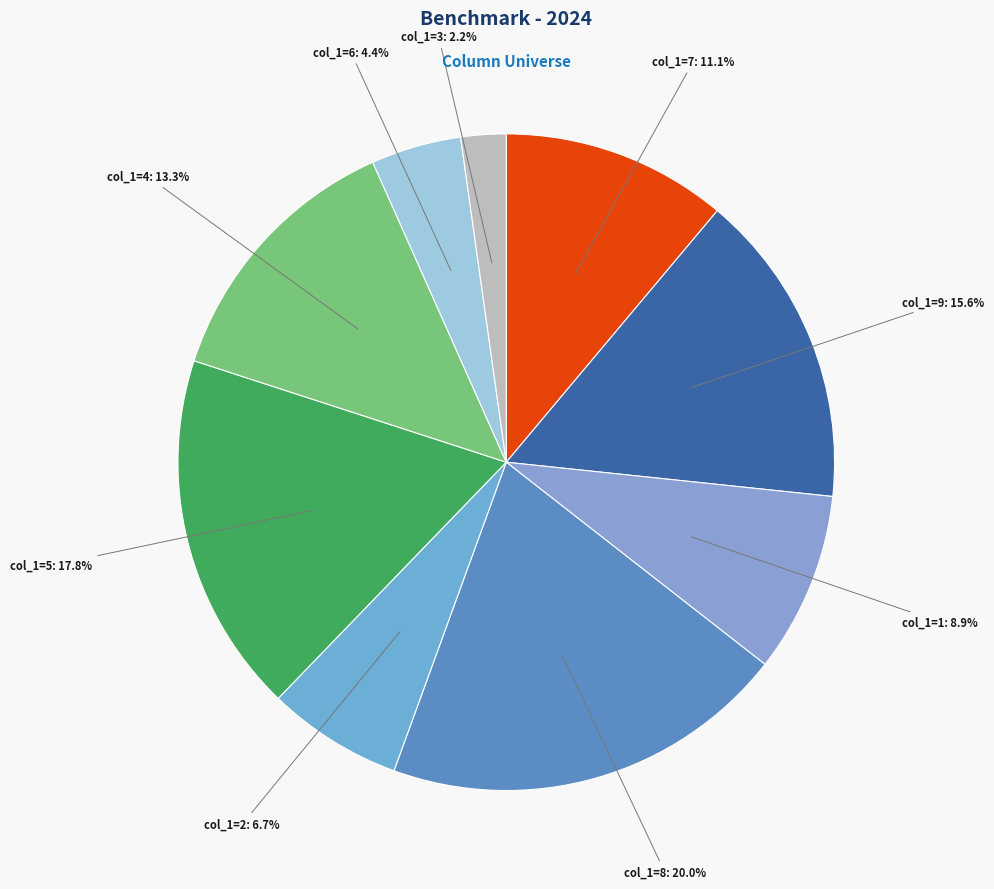

Which category has the biggest portion of the pie?

8